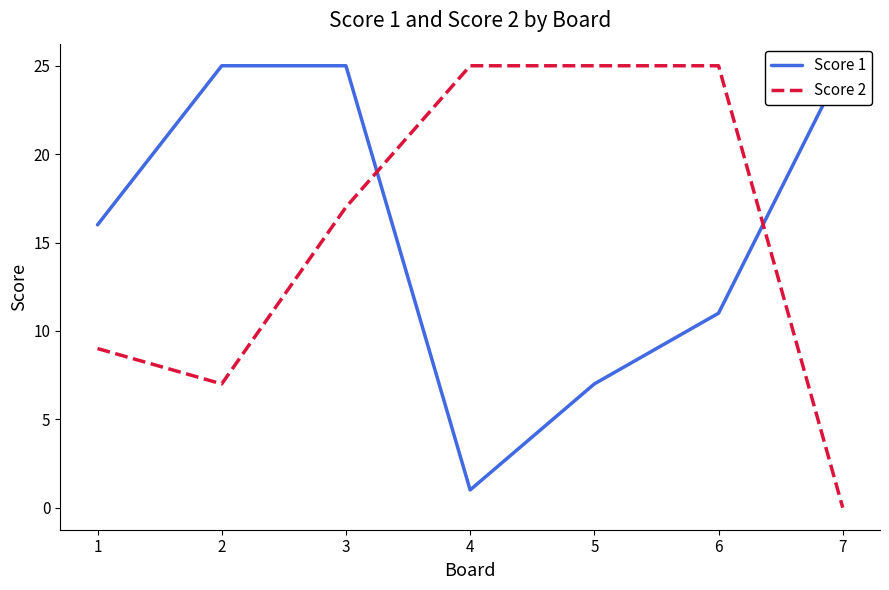

Which has a higher value, 1 or 5?

1